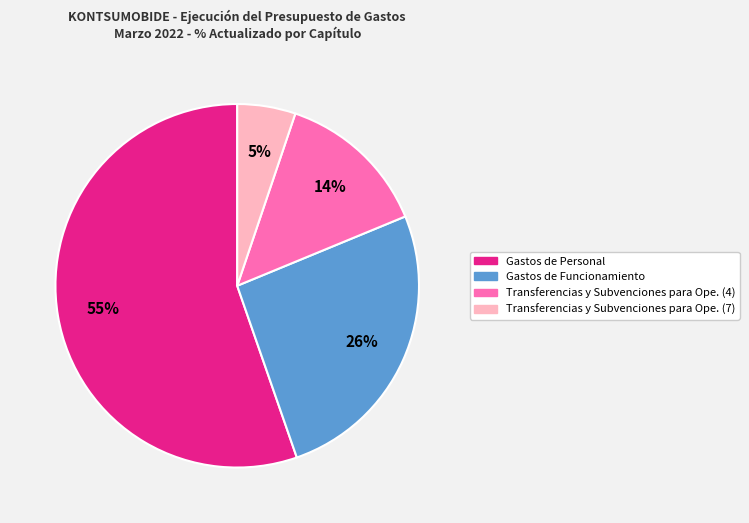

Which category has the smallest portion of the pie?

Transferencias y Subvenciones para Ope. (7)